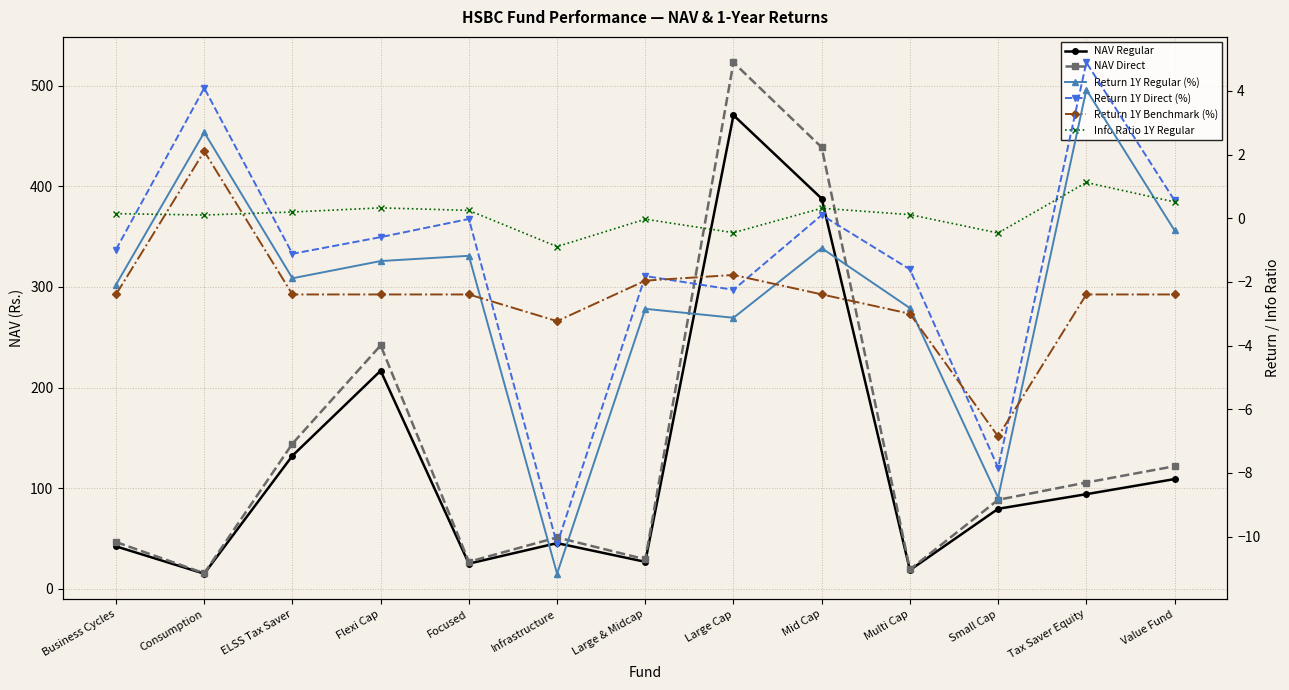

What position from the right is Small Cap?

3